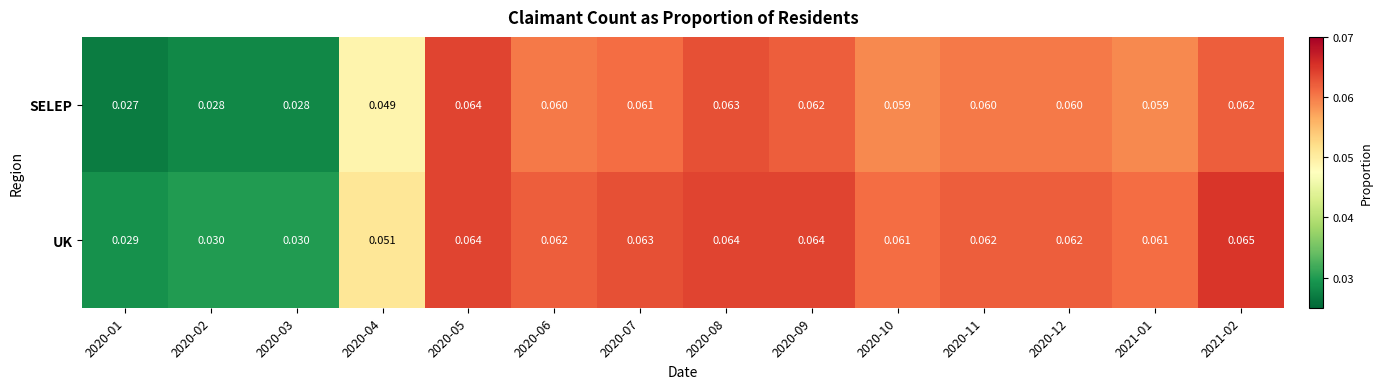

Which series has the largest total across all categories?

UK